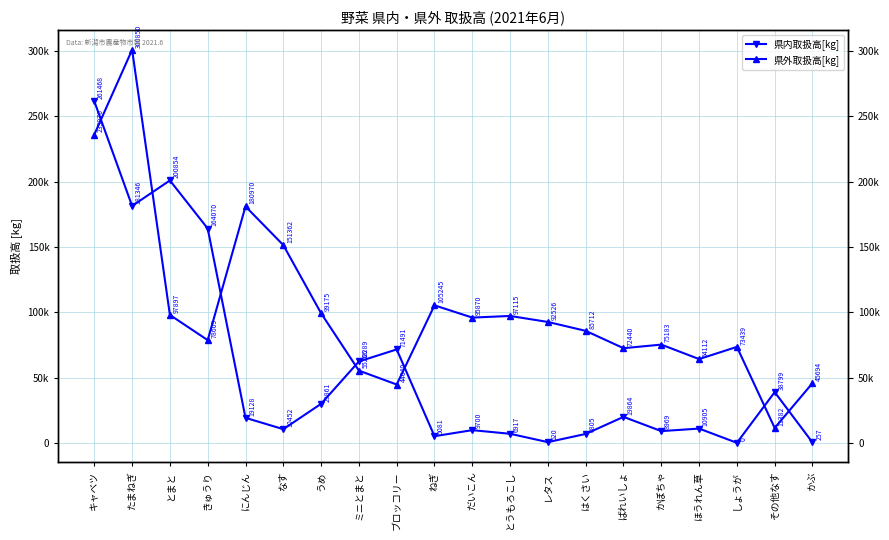

Which category has the highest value across all series?

たまねぎ